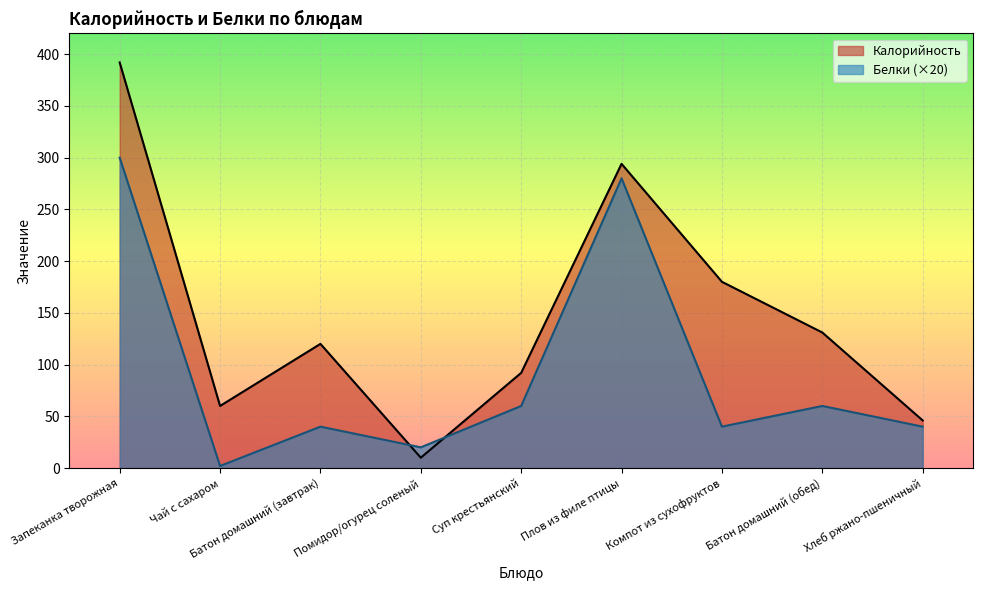

How many intersections are there between Калорийность and Белки?

2